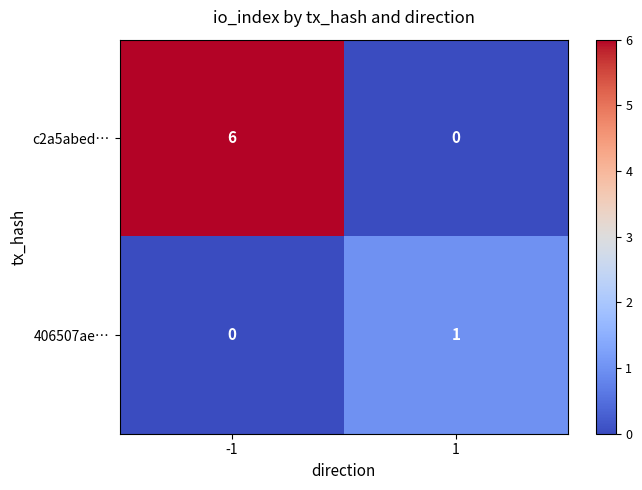

Is it true that 406507ae… equals 1 at 1?

True